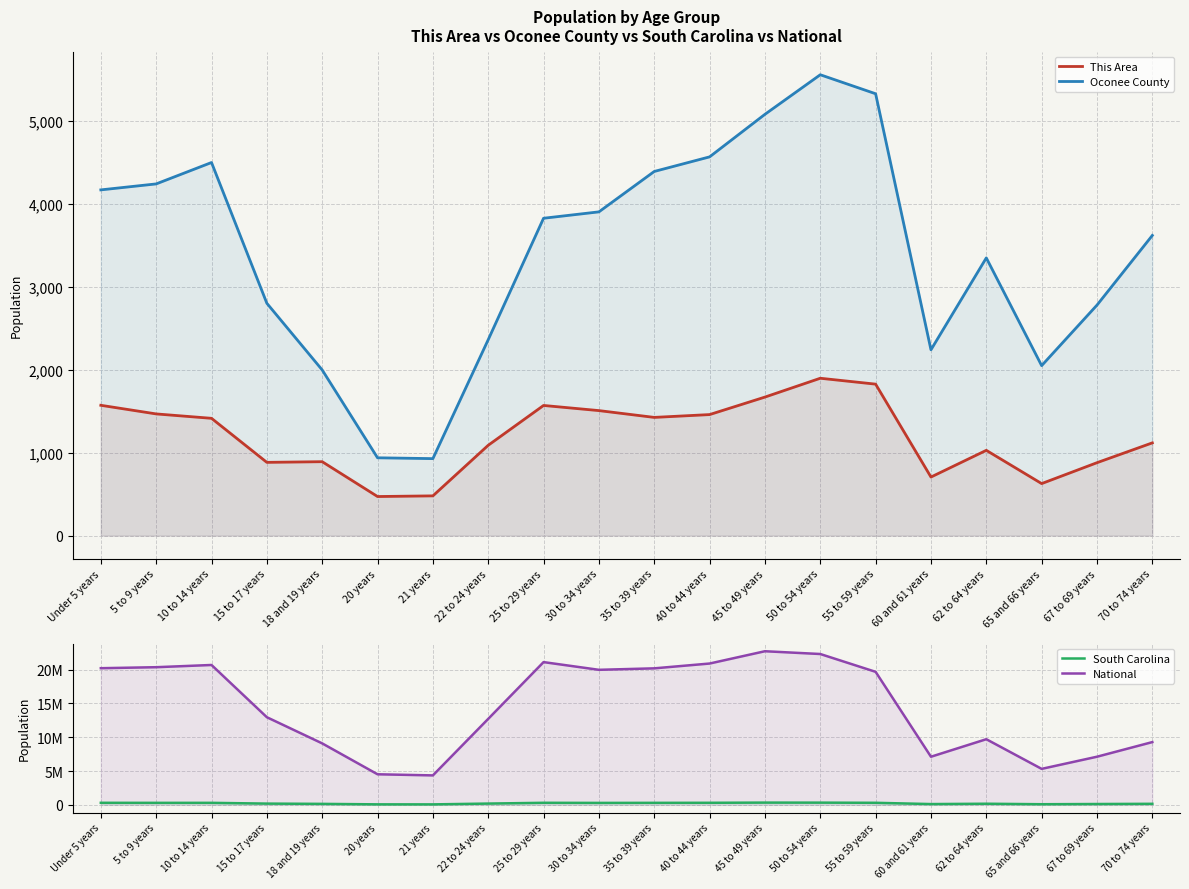

Reading left to right, extract all data points from this chart.

This Area: Under 5 years=1571	5 to 9 years=1467	10 to 14 years=1414	15 to 17 years=883	18 and 19 years=891	20 years=471	21 years=479	22 to 24 years=1089	25 to 29 years=1569	30 to 34 years=1507	35 to 39 years=1425	40 to 44 years=1459	45 to 49 years=1670	50 to 54 years=1897	55 to 59 years=1826	60 and 61 years=706	62 to 64 years=1028	65 and 66 years=627	67 to 69 years=879	70 to 74 years=1118
Oconee County: Under 5 years=4168	5 to 9 years=4240	10 to 14 years=4498	15 to 17 years=2801	18 and 19 years=1997	20 years=938	21 years=928	22 to 24 years=2362	25 to 29 years=3826	30 to 34 years=3903	35 to 39 years=4390	40 to 44 years=4566	45 to 49 years=5079	50 to 54 years=5556	55 to 59 years=5327	60 and 61 years=2240	62 to 64 years=3348	65 and 66 years=2049	67 to 69 years=2779	70 to 74 years=3619
South Carolina: Under 5 years=302297	5 to 9 years=295853	10 to 14 years=297286	15 to 17 years=185038	18 and 19 years=143951	20 years=73846	21 years=69700	22 to 24 years=188948	25 to 29 years=304378	30 to 34 years=287678	35 to 39 years=296682	40 to 44 years=304610	45 to 49 years=332766	50 to 54 years=326662	55 to 59 years=303240	60 and 61 years=115411	62 to 64 years=165144	65 and 66 years=92218	67 to 69 years=123343	70 to 74 years=153482
National: Under 5 years=20201362	5 to 9 years=20348657	10 to 14 years=20677194	15 to 17 years=12954254	18 and 19 years=9086089	20 years=4519129	21 years=4354294	22 to 24 years=12712576	25 to 29 years=21101849	30 to 34 years=19962099	35 to 39 years=20179642	40 to 44 years=20890964	45 to 49 years=22708591	50 to 54 years=22298125	55 to 59 years=19664805	60 and 61 years=7113727	62 to 64 years=9704197	65 and 66 years=5319902	67 to 69 years=7115361	70 to 74 years=9278166